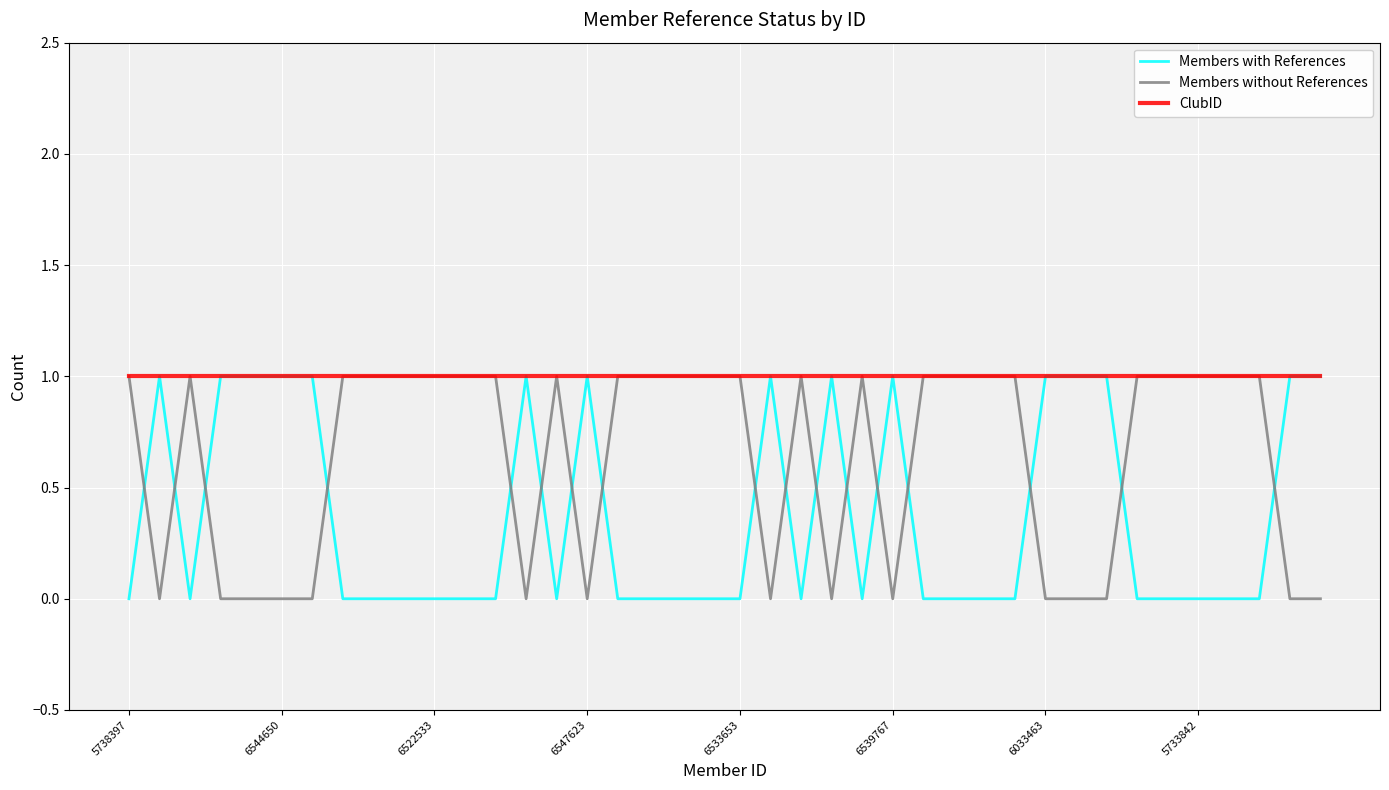

Which series has the largest total across all categories?

ClubID